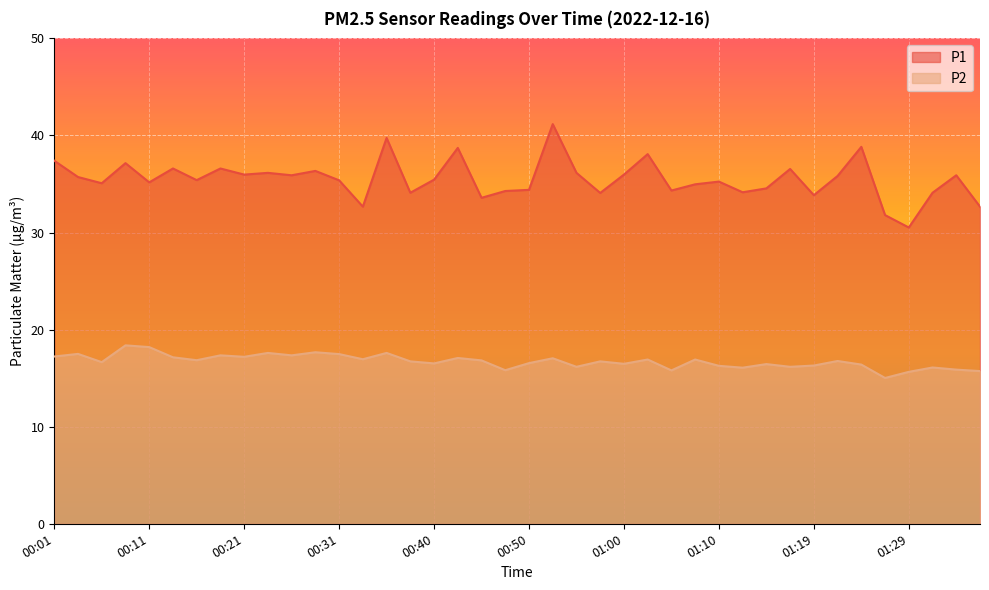

List the labels in order of P1 value, largest first.

00:52, 00:35, 01:24, 00:43, 01:02, 00:01, 00:09, 00:14, 00:18, 01:17, 00:28, 00:23, 00:55, 00:21, 01:00, 00:26, 01:34, 01:22, 00:04, 00:40, 00:16, 00:31, 01:10, 00:11, 00:06, 01:07, 01:14, 00:50, 01:05, 00:48, 01:12, 00:38, 01:32, 00:57, 01:19, 00:45, 00:33, 01:36, 01:27, 01:29